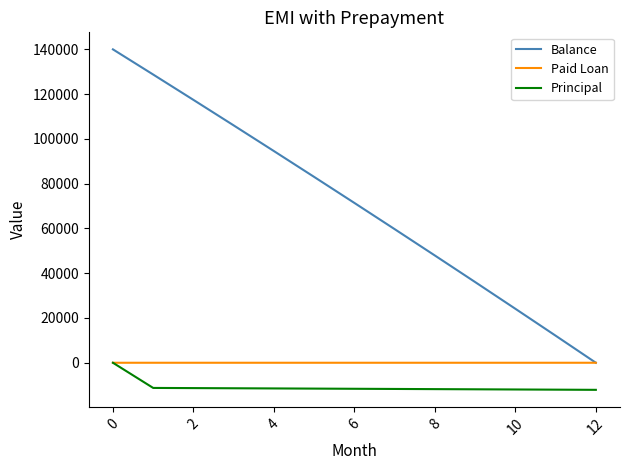

What is the minimum value for Principal?

-12097.7